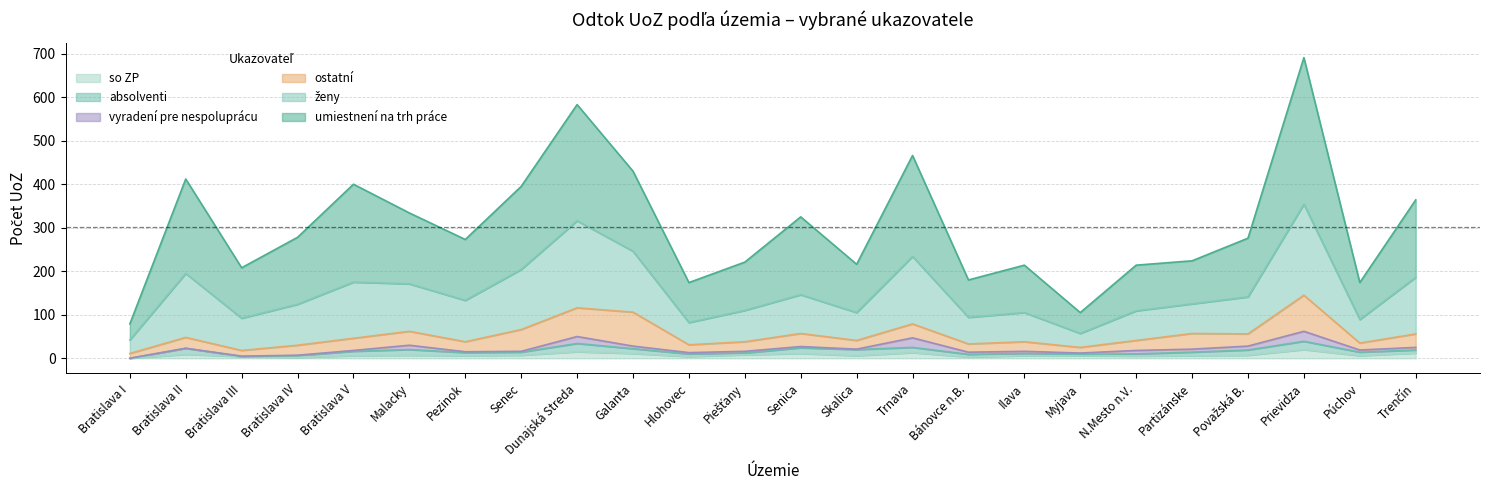

How many absolventi values are between 55 and 73?

5